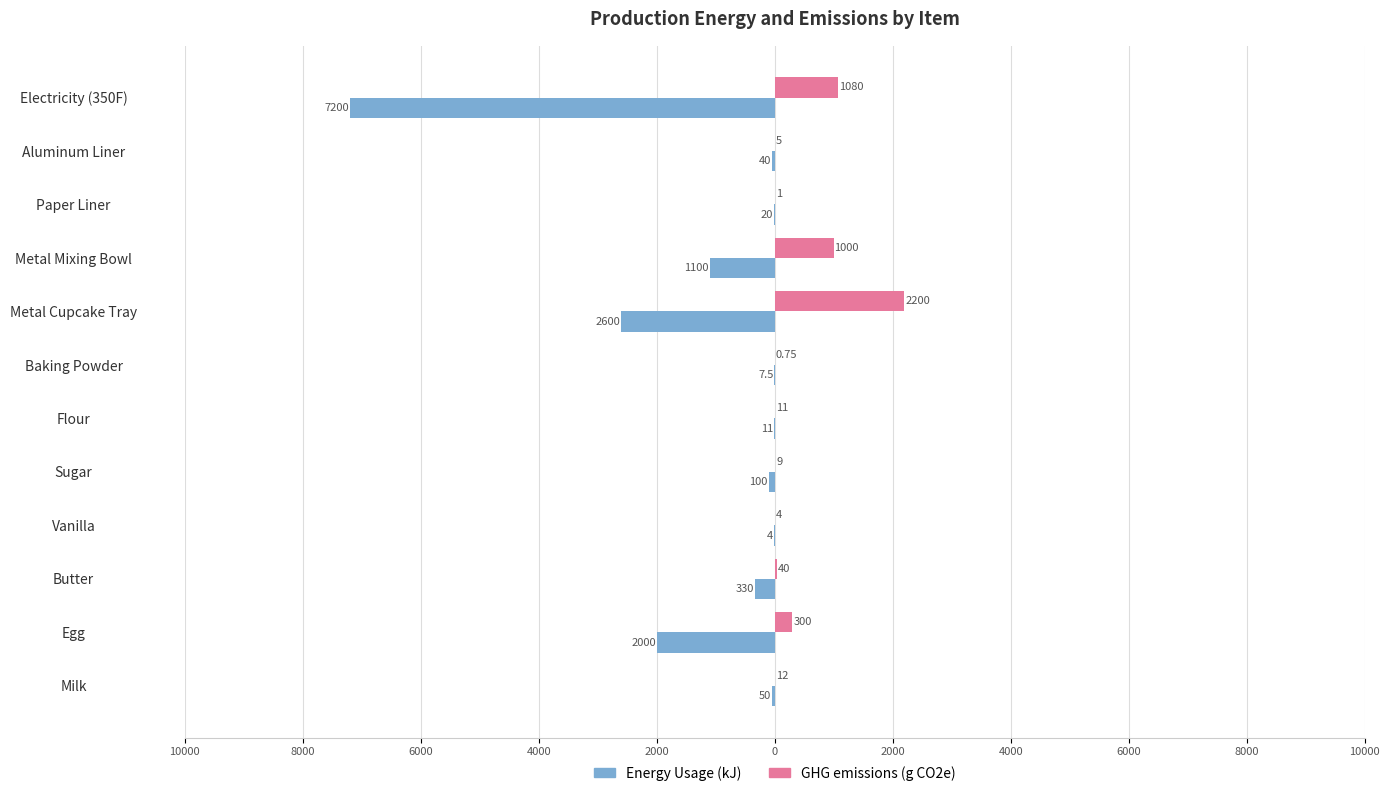

What are all the series names shown in the legend?

Energy Usage (kJ), GHG emissions (g CO2e)